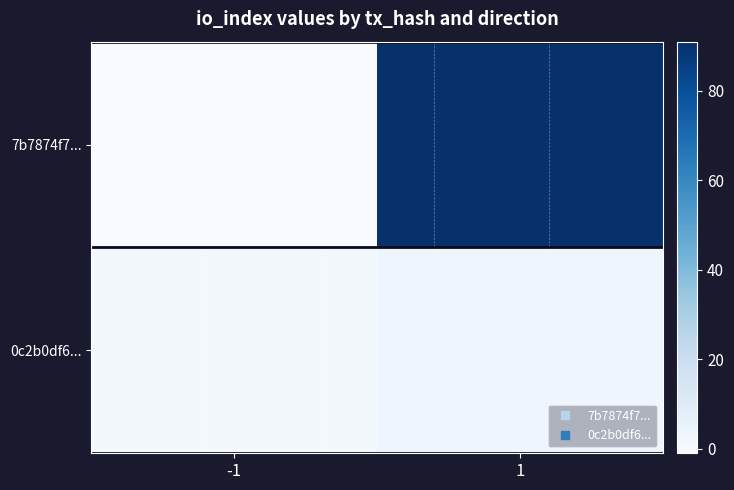

At which category does the chart reach its minimum across all series?

-1